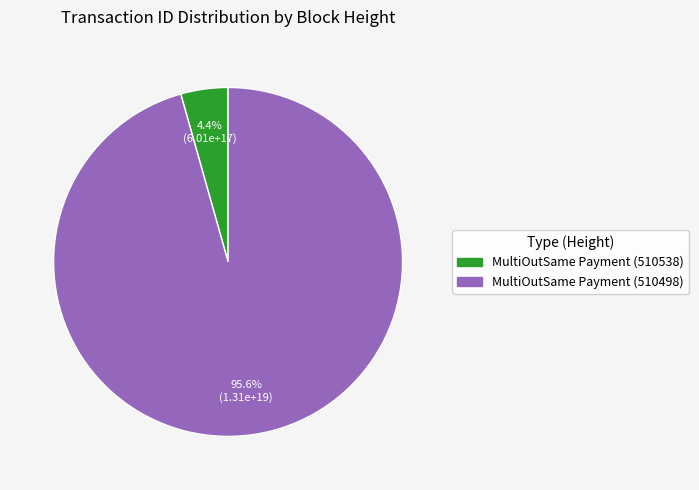

Which category has the smallest portion of the pie?

MultiOutSame Payment (510538)